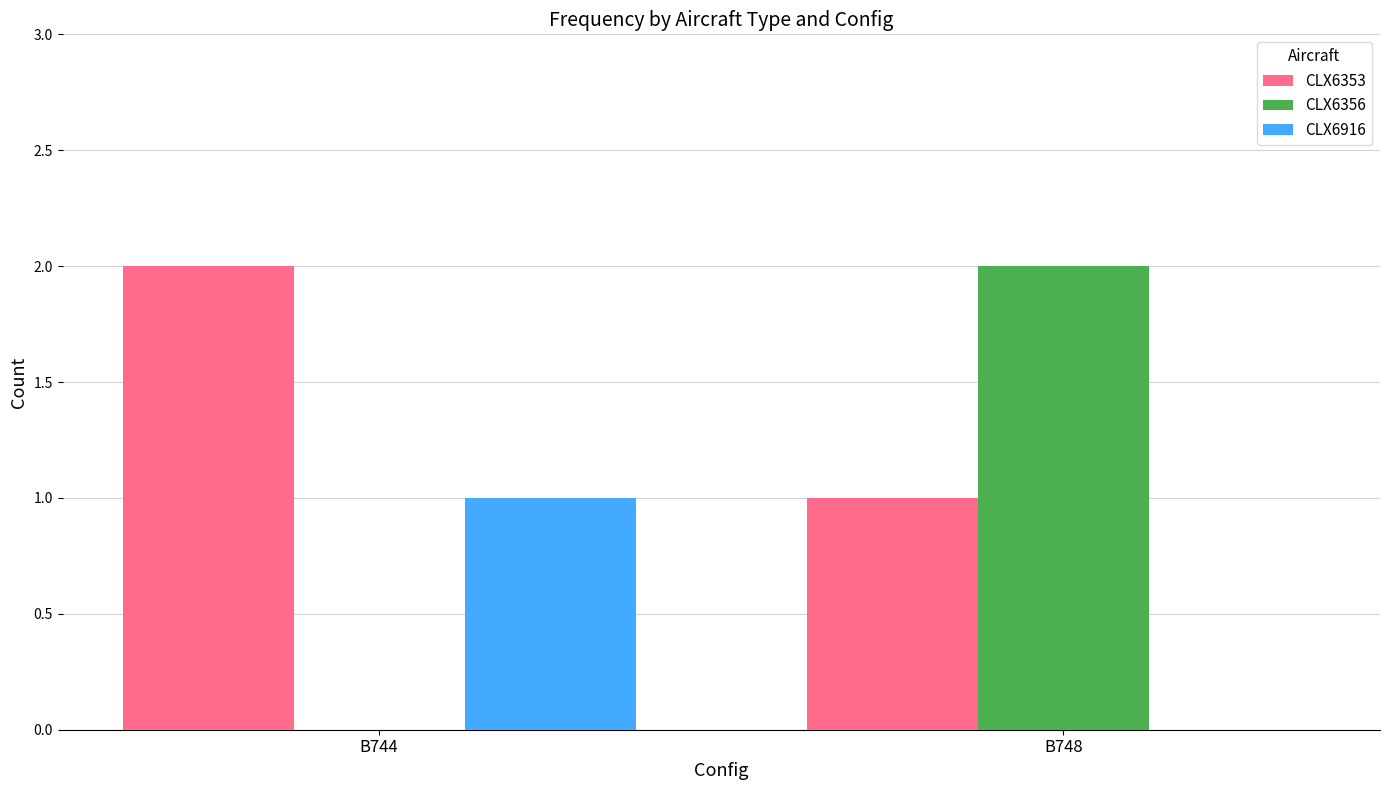

The CLX6356 series shows 1 at B744. True or false?

False